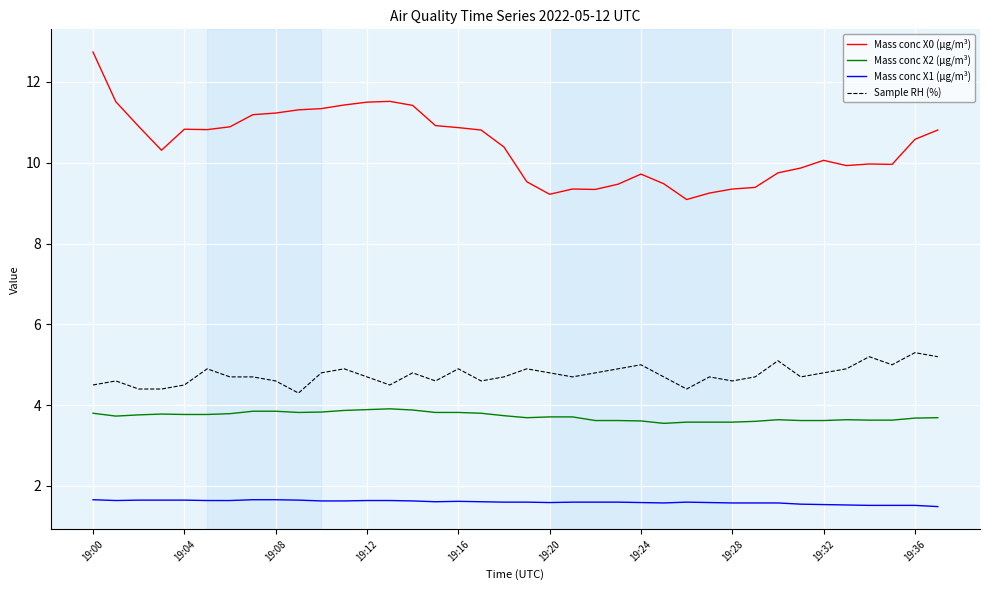

Which series has the largest total across all categories?

Mass conc X0 (μg/m³)